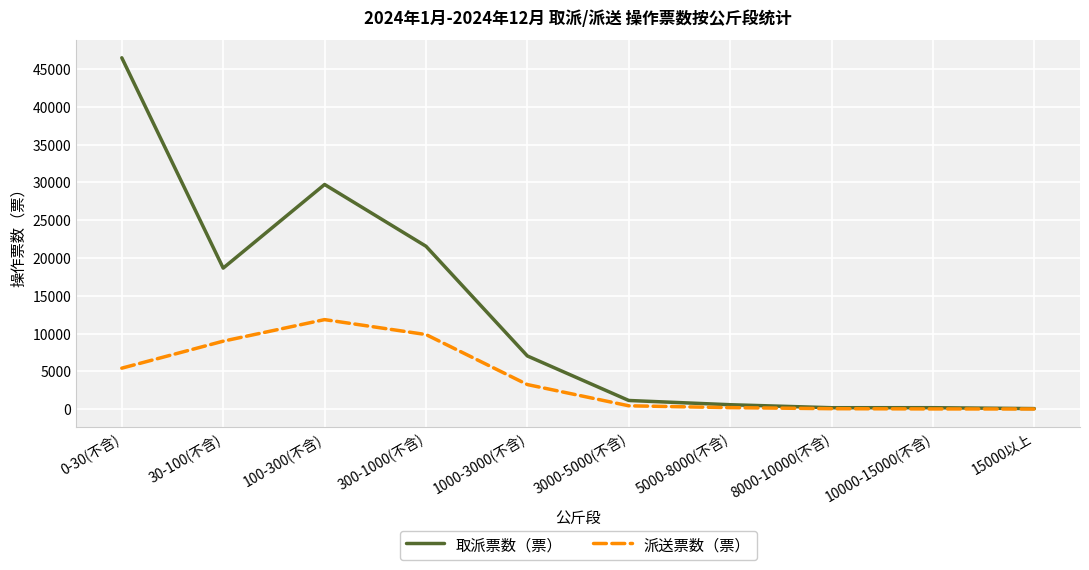

True or false: 派送票数（票） has more than 0 points higher than both neighbors.

True